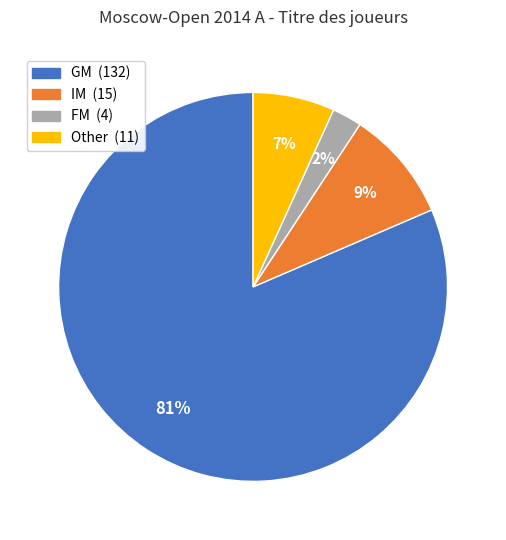

Does any single category account for the majority?

Yes